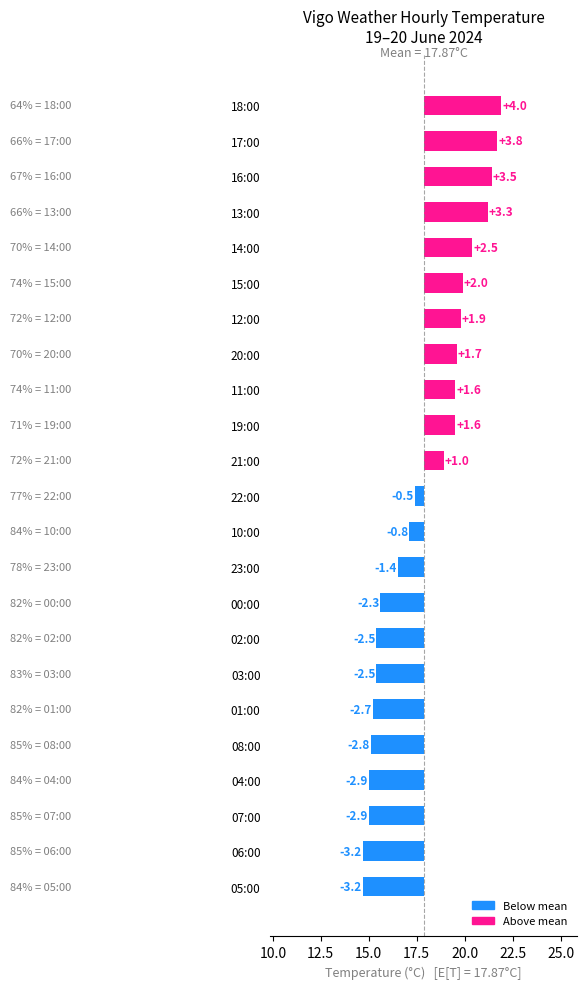

How many values are below zero?

12